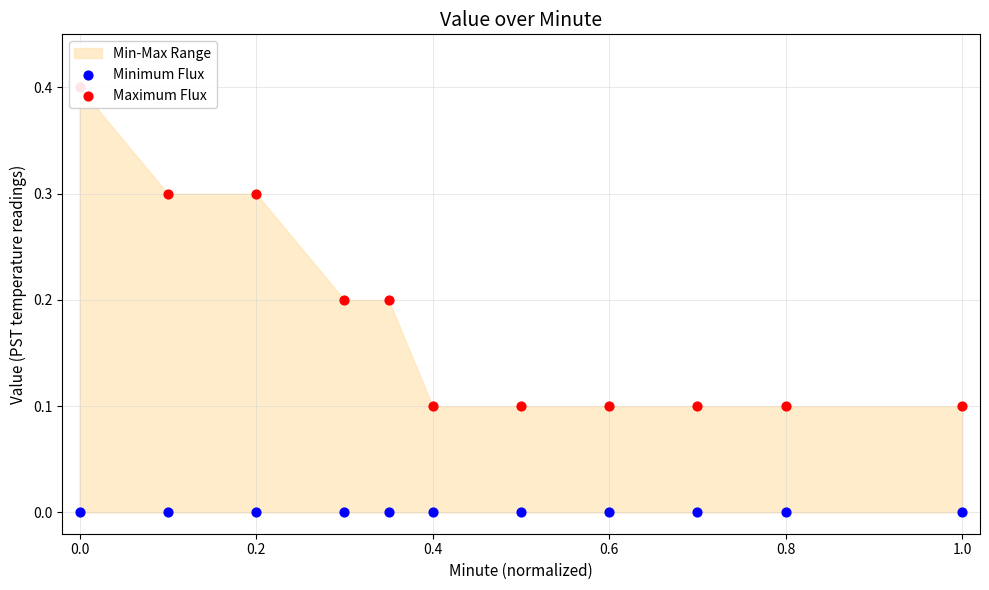

What are all the series names shown in the legend?

Minimum Flux, Maximum Flux